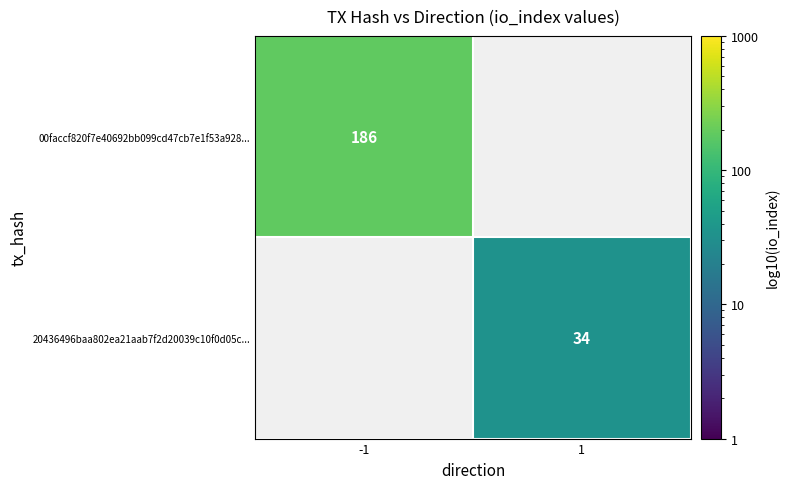

The value of 00faccf820f7e40692bb099cd47cb7e1f53a928... at -1 is 186. True or false?

True